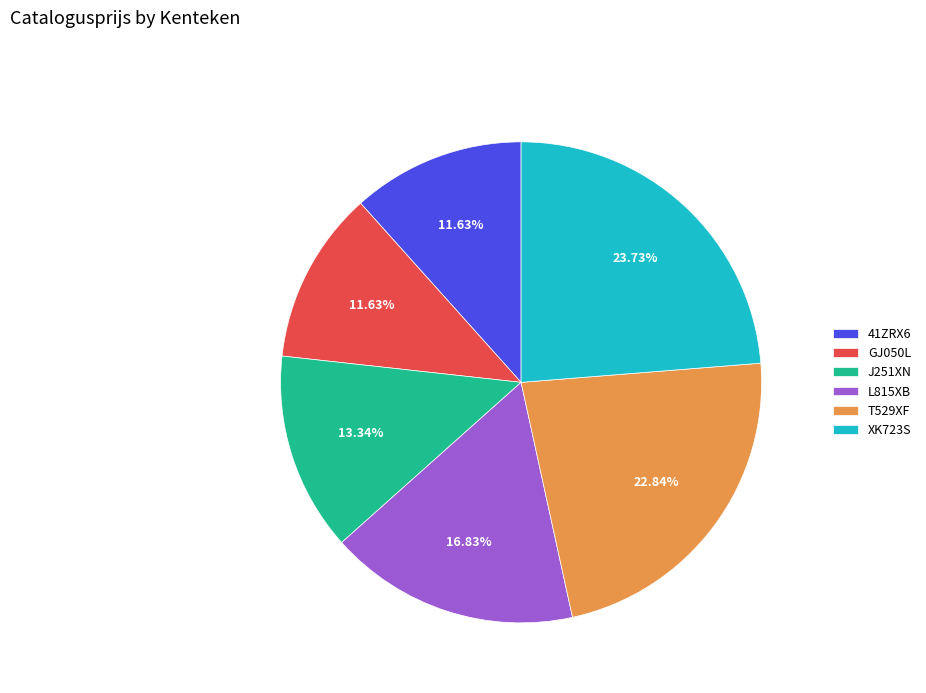

What percentage is the 41ZRX6 slice, to the nearest percent?

12%